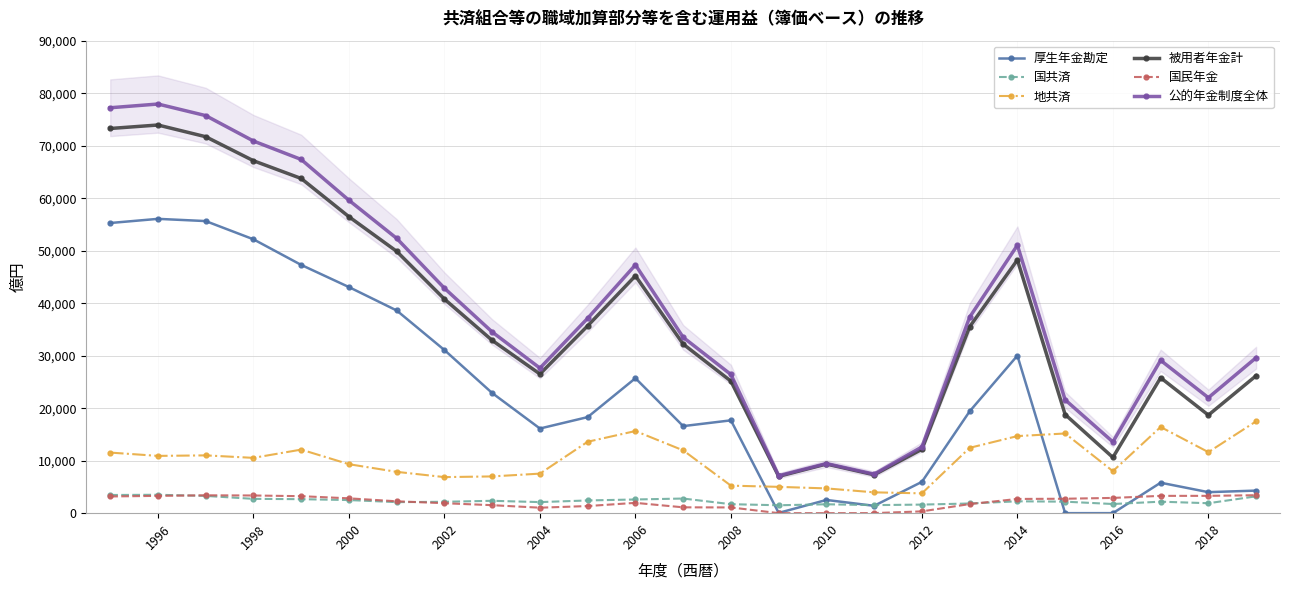

What is the sum of all 国共済 values?

58130